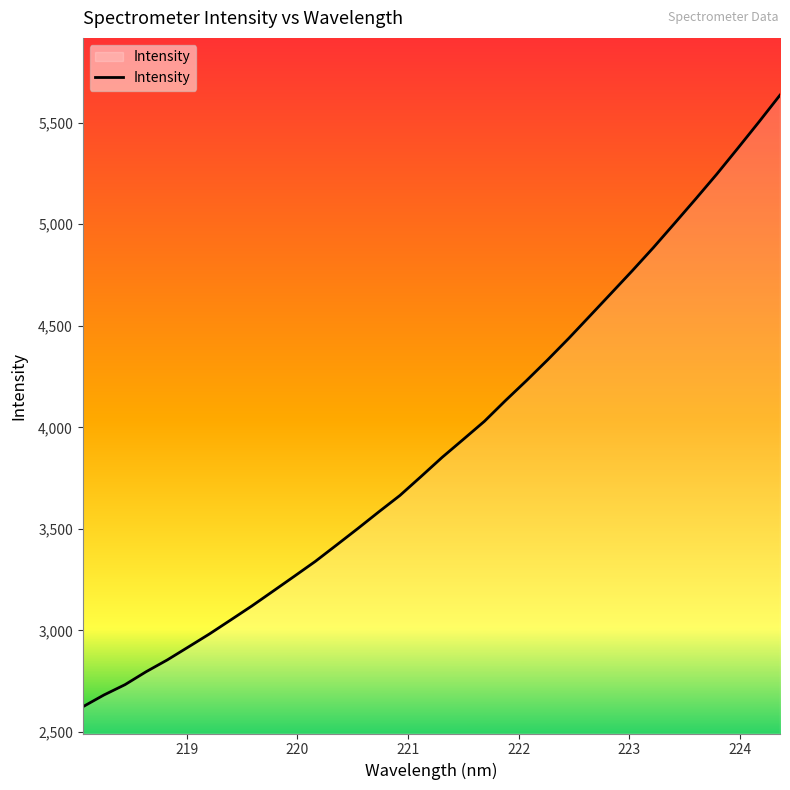

What is the minimum value shown in the chart?

2624.0